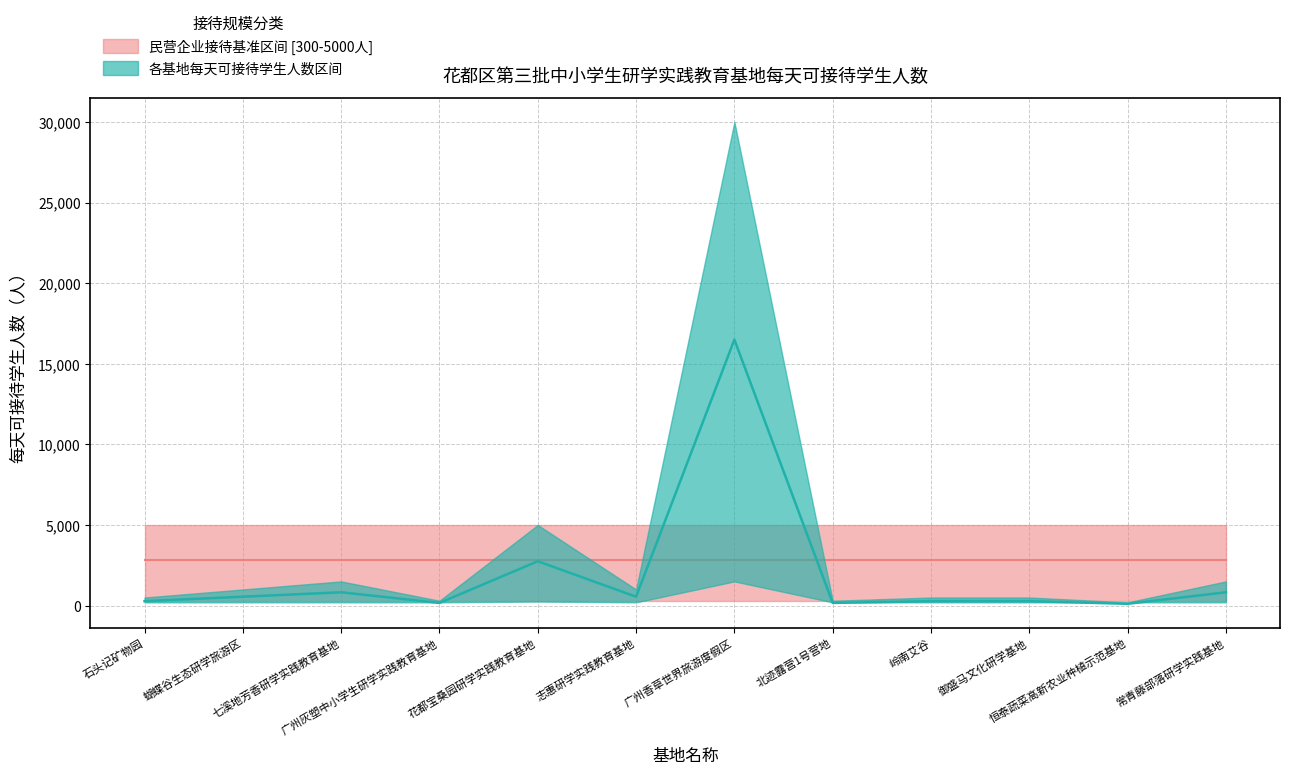

At which label does 每天可接待学生人数 reach its minimum?

恒泰蔬菜高新农业种植示范基地